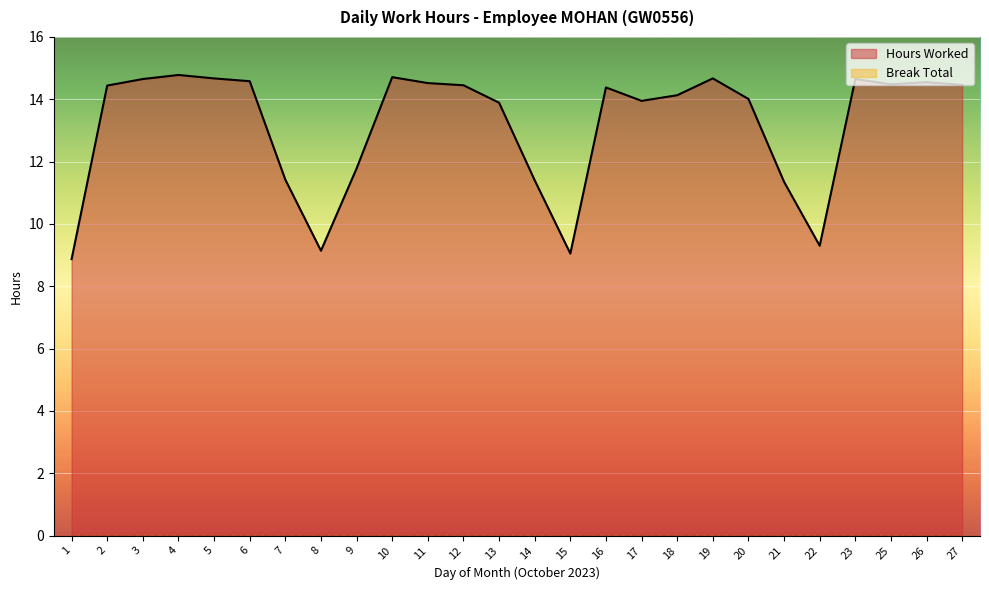

Where does the data first go above 14?

2